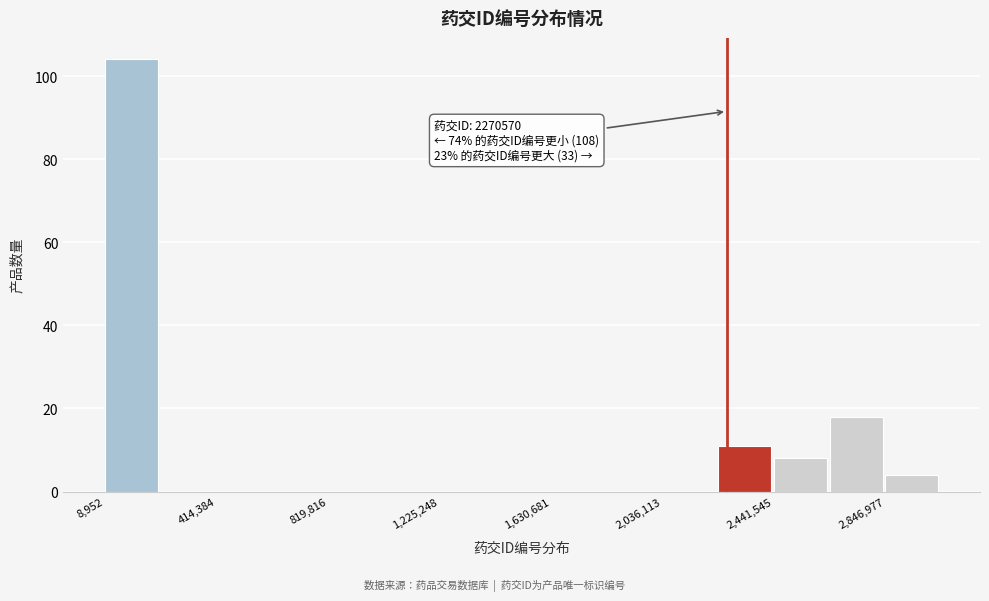

Over which range of the x-axis is the bar tallest?

0 to 200000